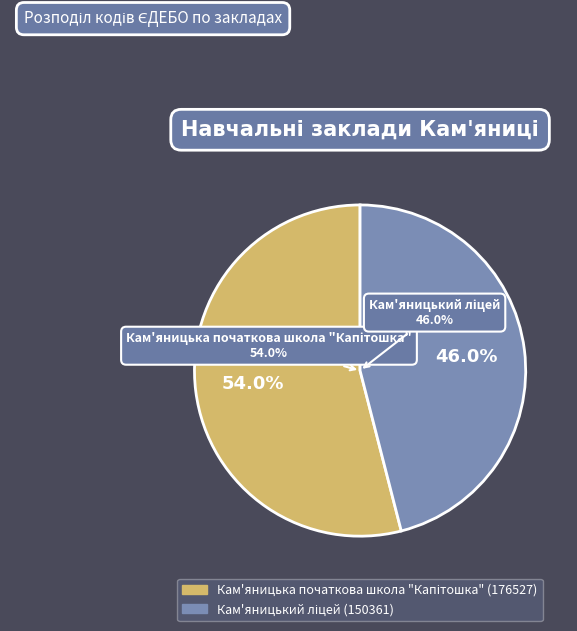

Rank the categories by value from highest to lowest.

Кам'яницька початкова школа "Капітошка", Кам'яницький ліцей